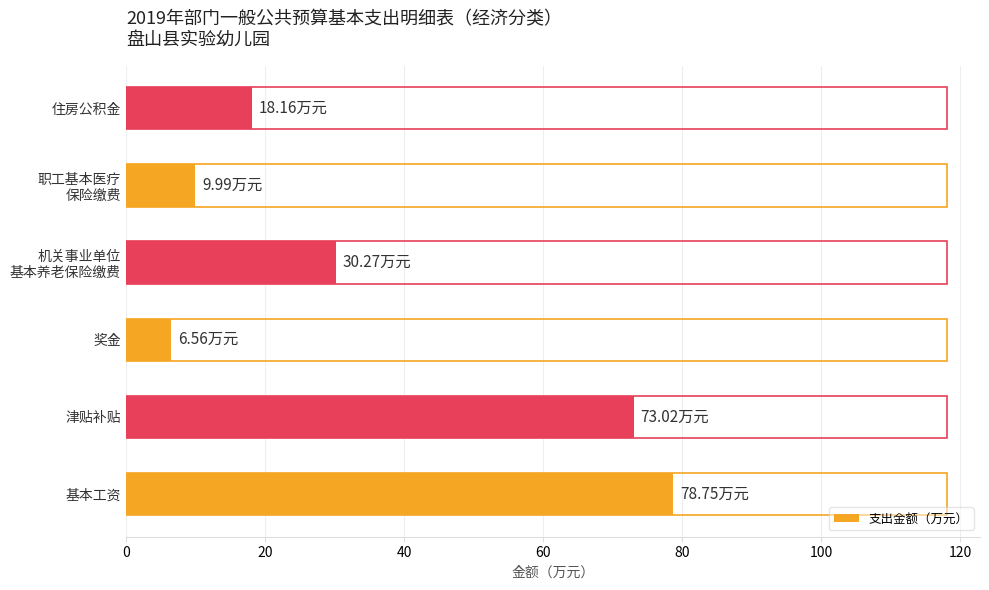

Between 住房公积金 and 基本工资, which is larger?

基本工资